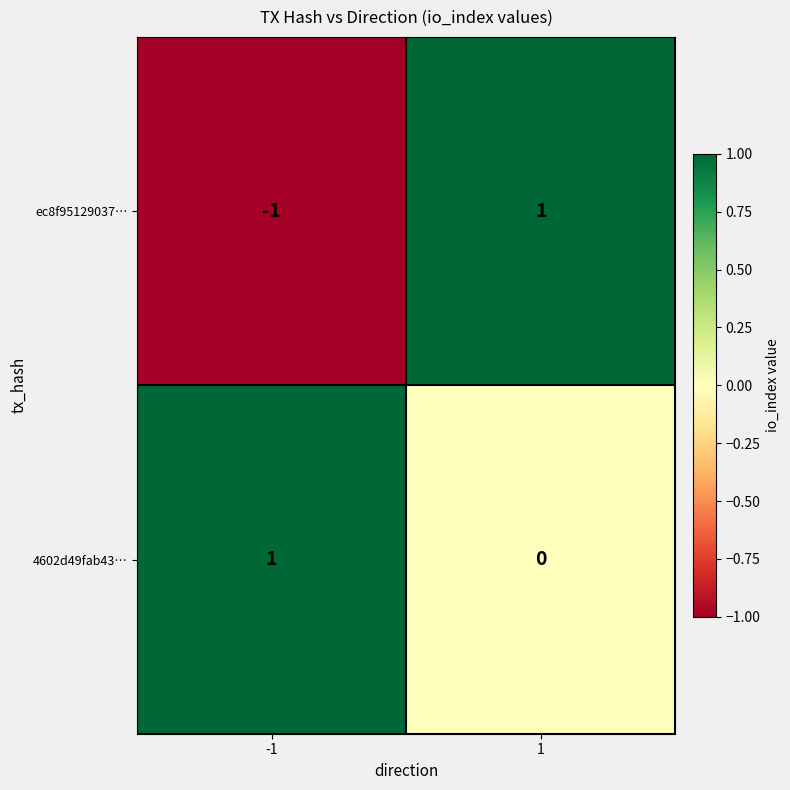

Between -1 and 1, which series saw the biggest shift?

ec8f95129037…